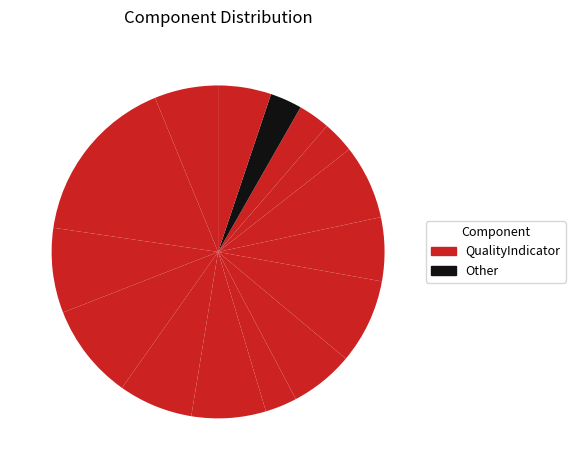

How many segments does this pie chart have?

15